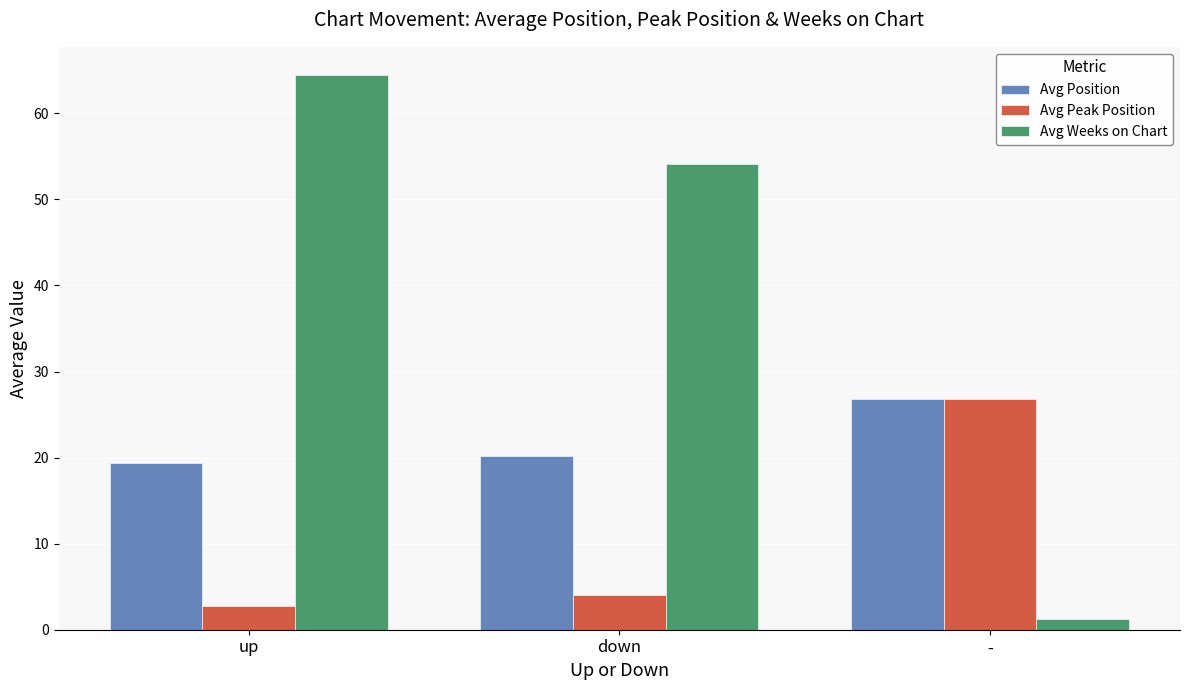

How many categories are shown in the chart?

3